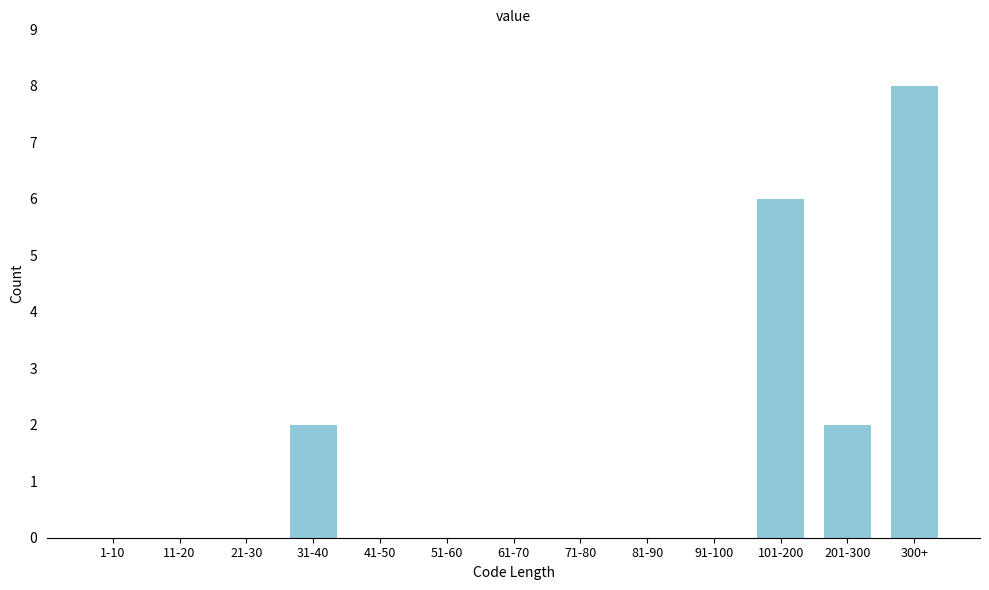

Reading left to right, what are all the values shown in this chart?

1-10=0	11-20=0	21-30=0	31-40=2	41-50=0	51-60=0	61-70=0	71-80=0	81-90=0	91-100=0	101-200=6	201-300=2	300+=8